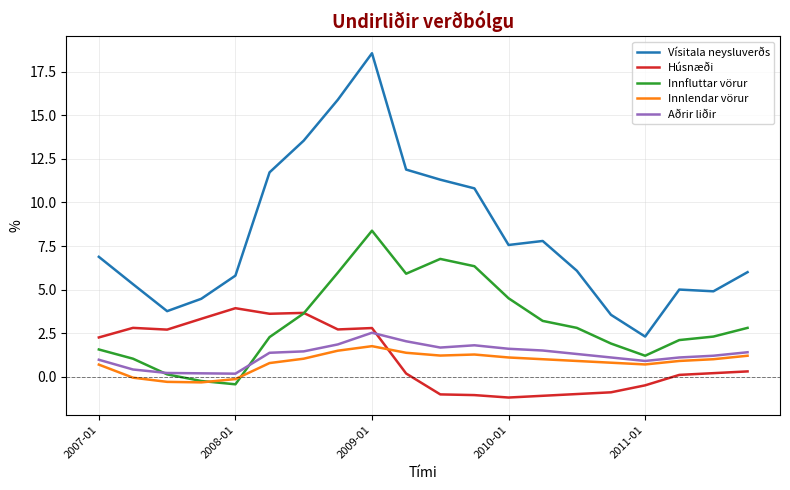

In Innfluttar vörur, how many points are higher than both neighbors (excluding endpoints)?

2